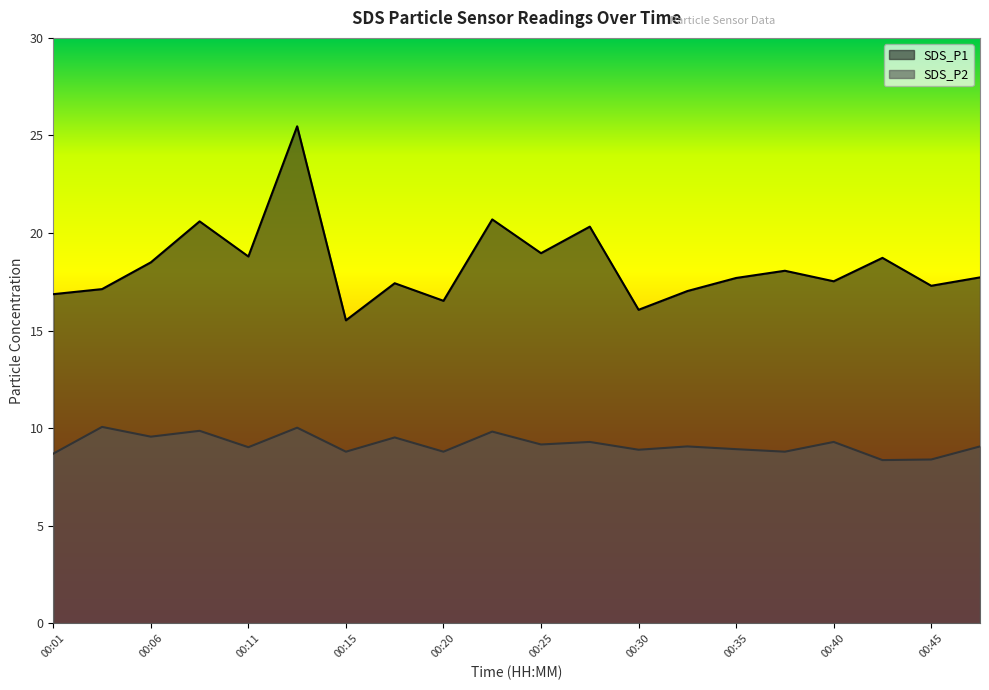

What is the value of the SDS_P2 point at the 16th from the left?

8.8